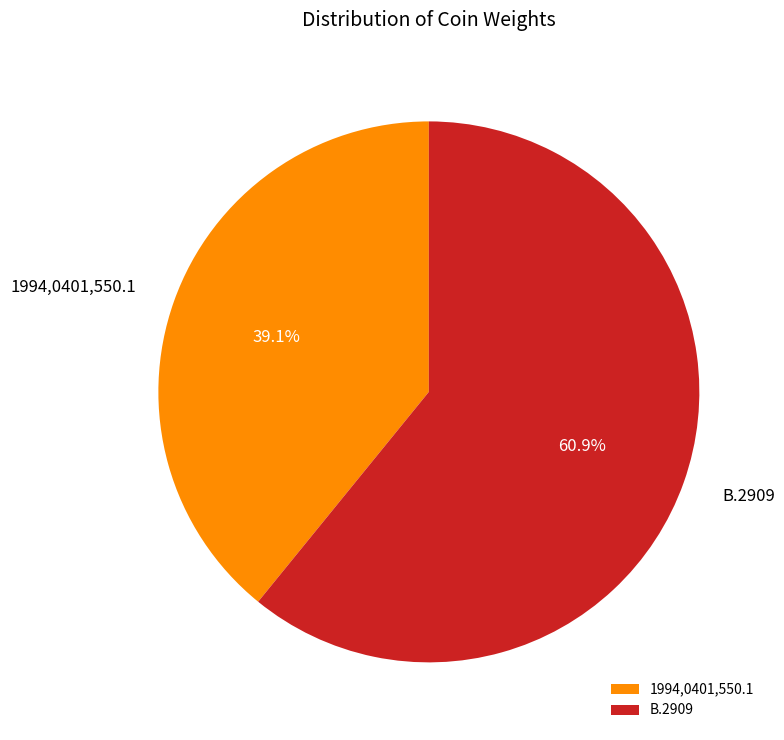

True or false: 1994,0401,550.1 accounts for 39% of the total.

True